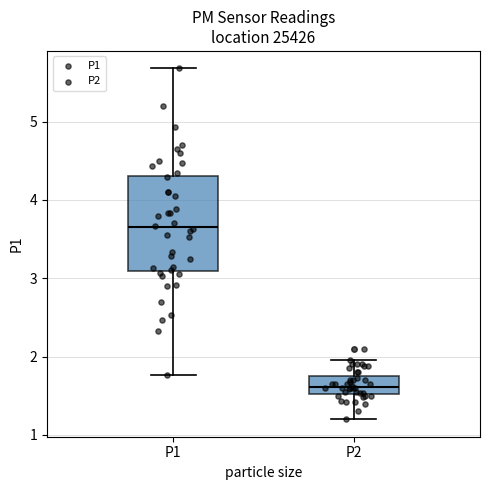

Which box's median line is the lowest?

P2